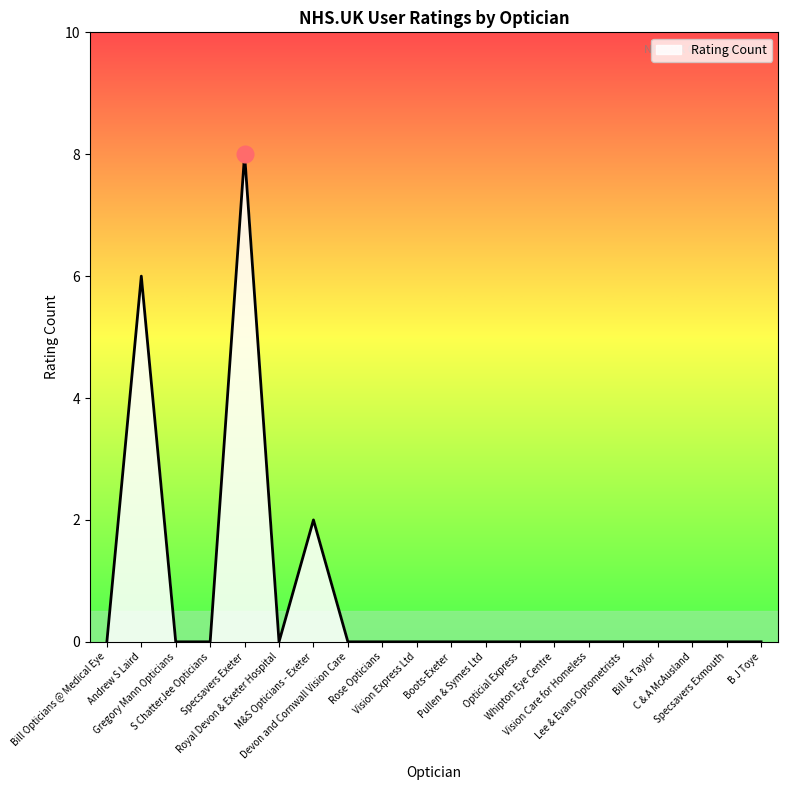

What is the average value?

1